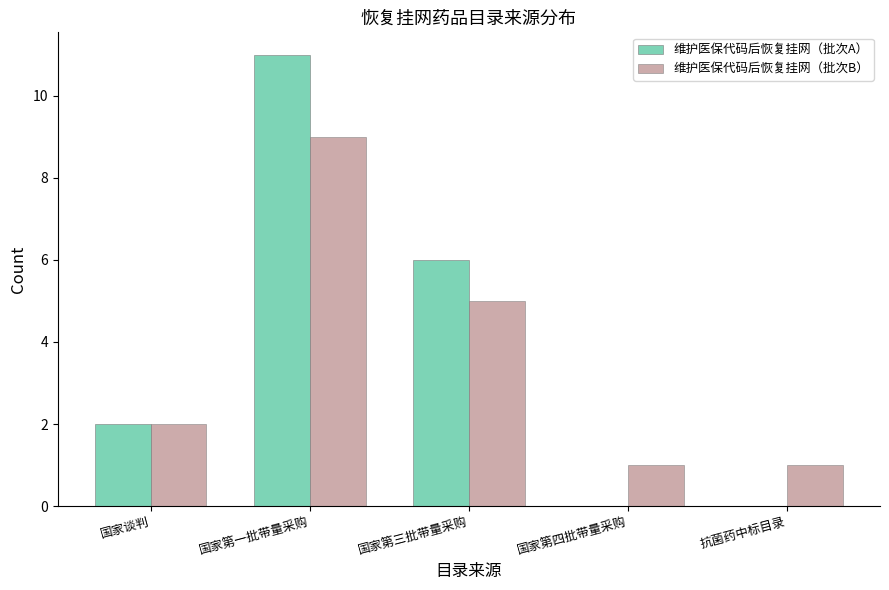

At which category is the sum across all series the highest?

国家第一批带量采购